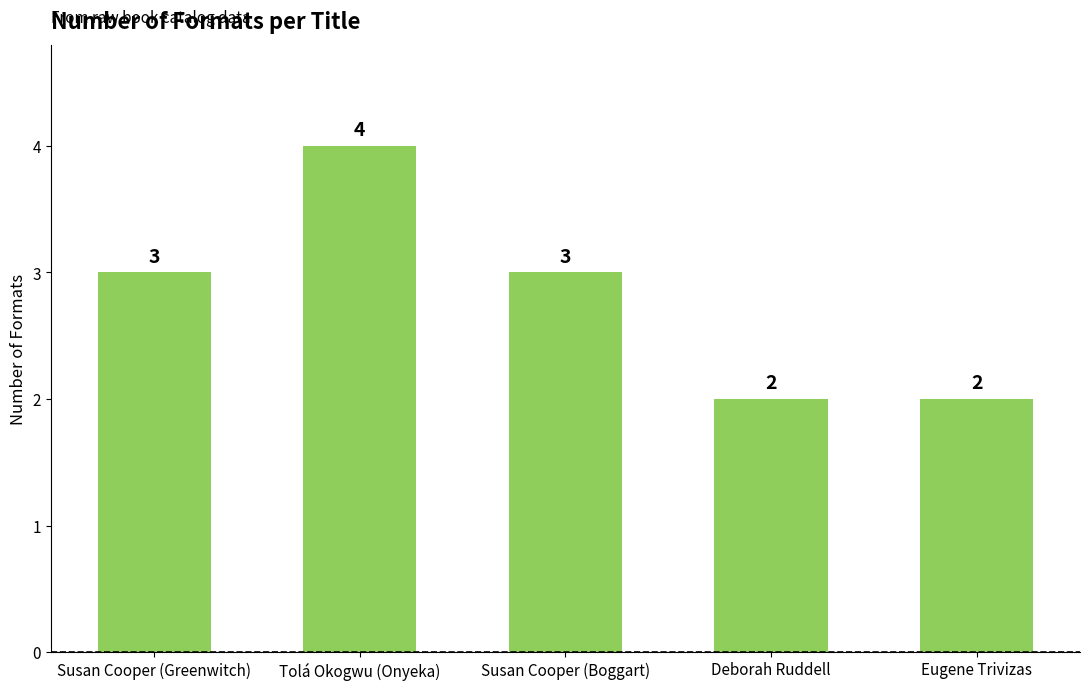

The chart shows a value of 1 at Deborah Ruddell. True or false?

False